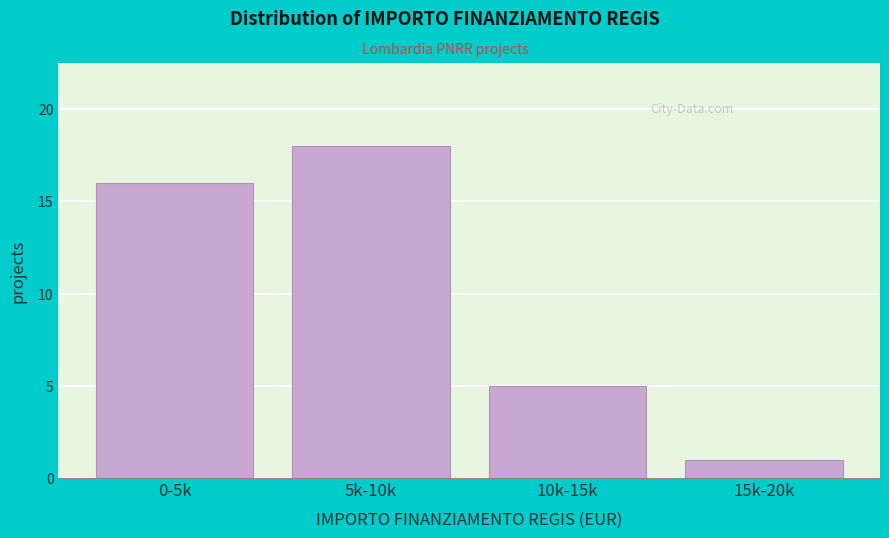

Reading right to left, transcribe all the data shown in this chart.

15k-20k=1	10k-15k=5	5k-10k=18	0-5k=16